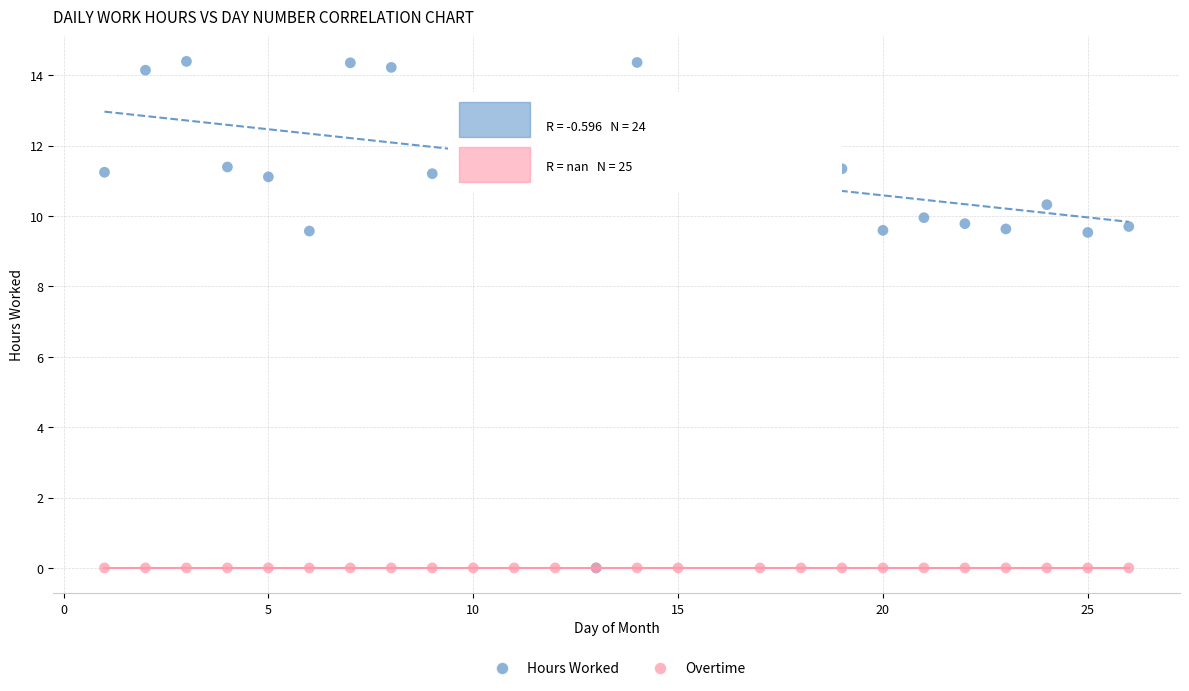

What are all the series names shown in the legend?

Hours Worked, Overtime